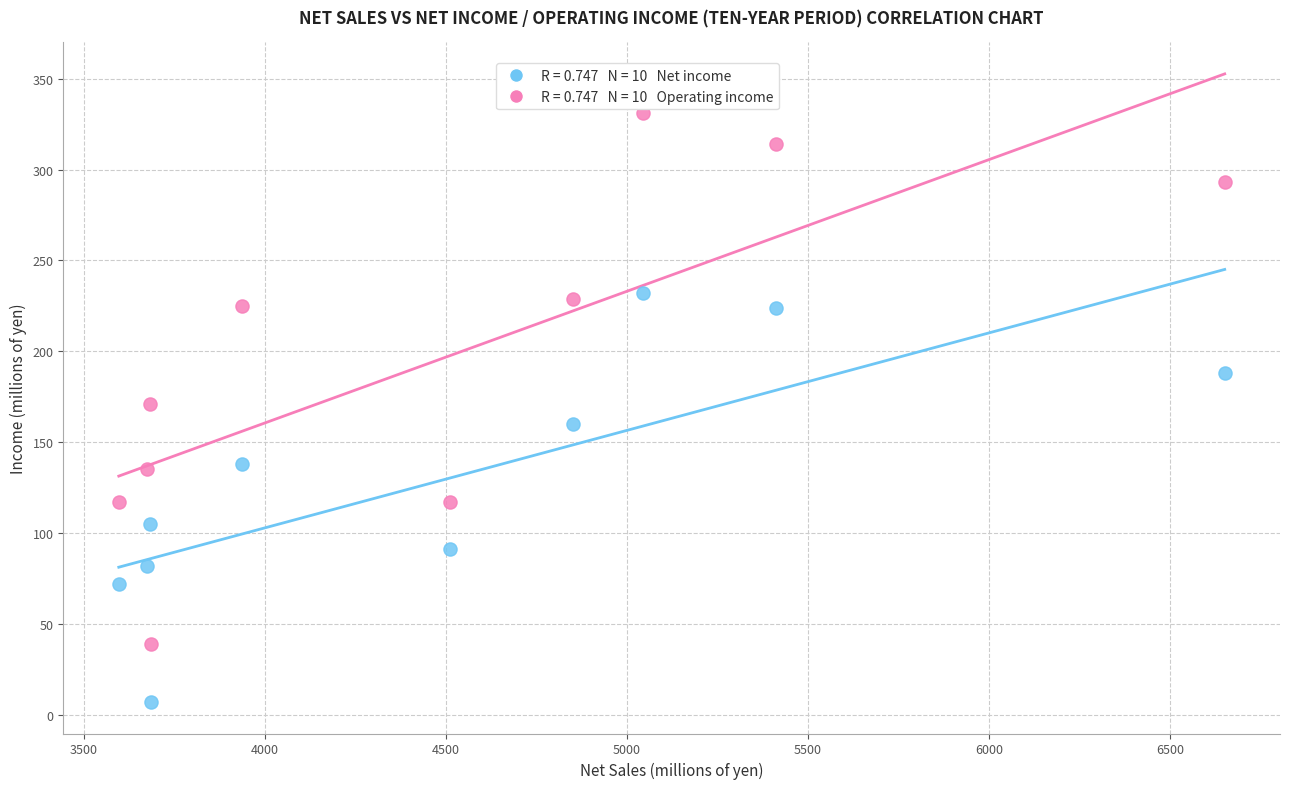

Across all data points, what is the range of X values (max minus min)?

3054